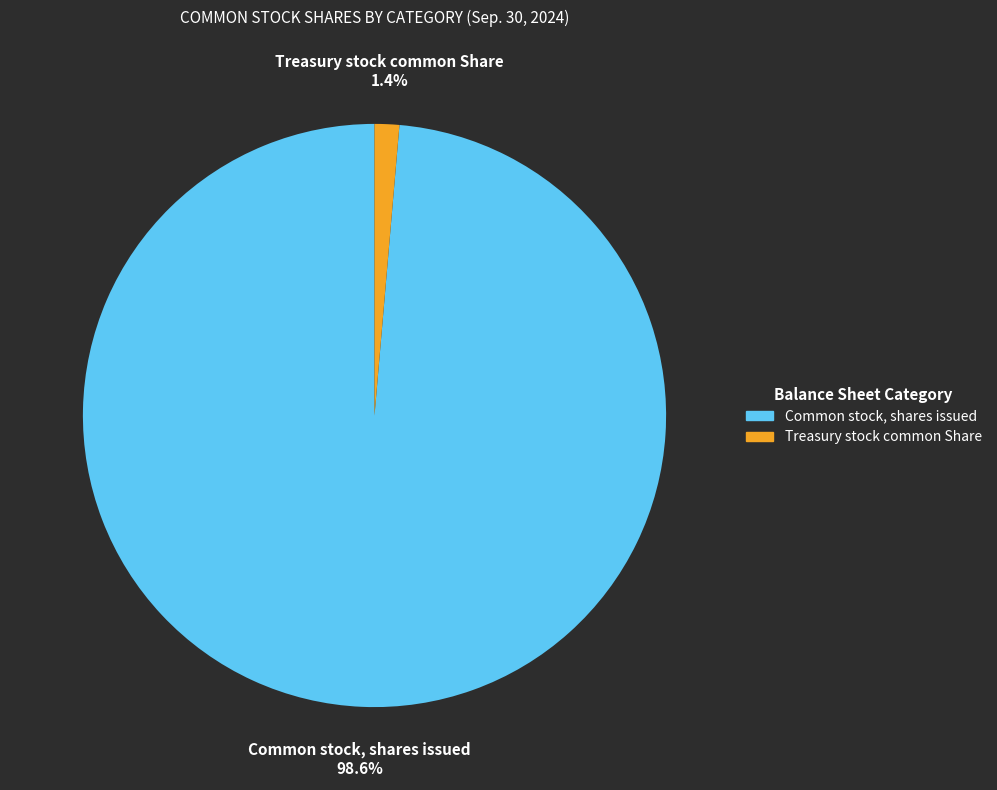

True or false: Common stock, shares issued accounts for 99% of the total.

True